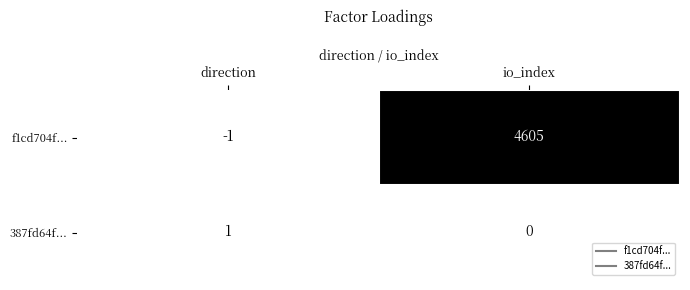

The value of f1cd704f... at io_index is 4605. True or false?

True